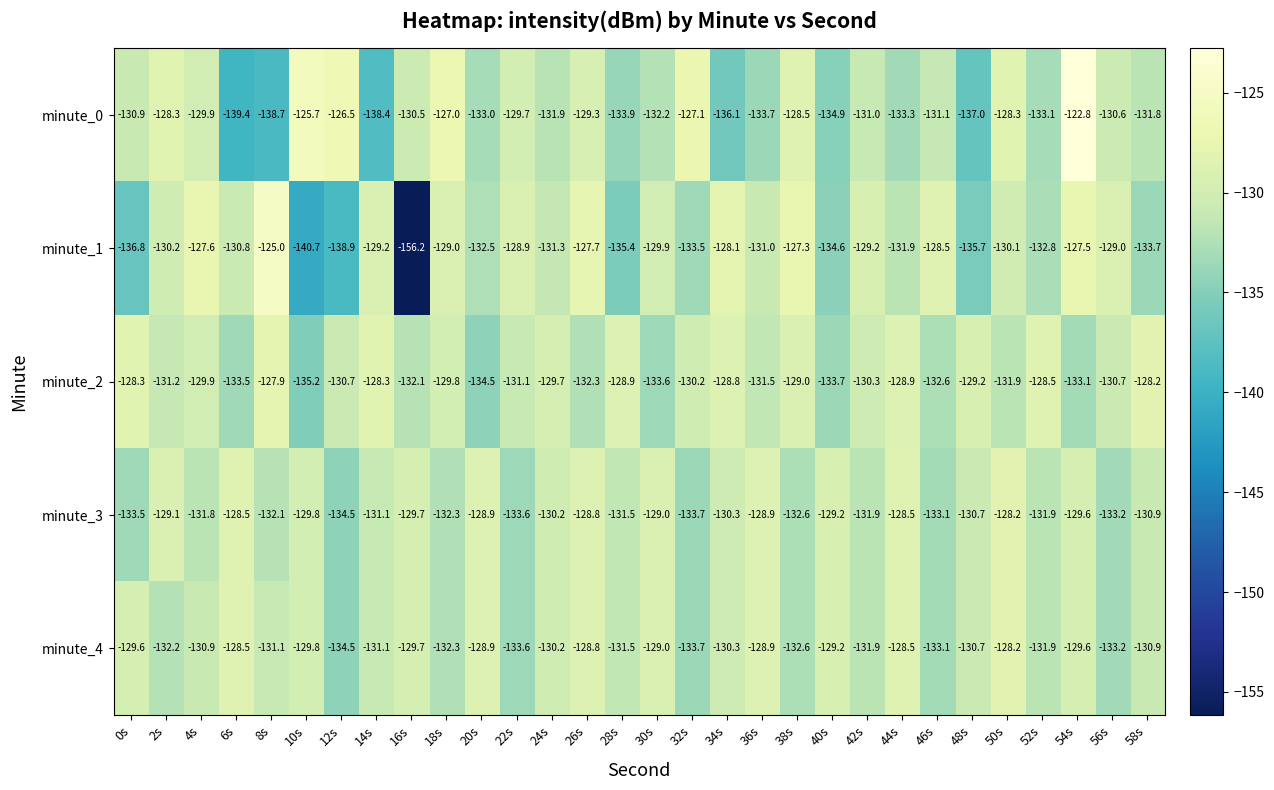

What is the difference between the maximum and minimum values in the minute_2 series?

7.3